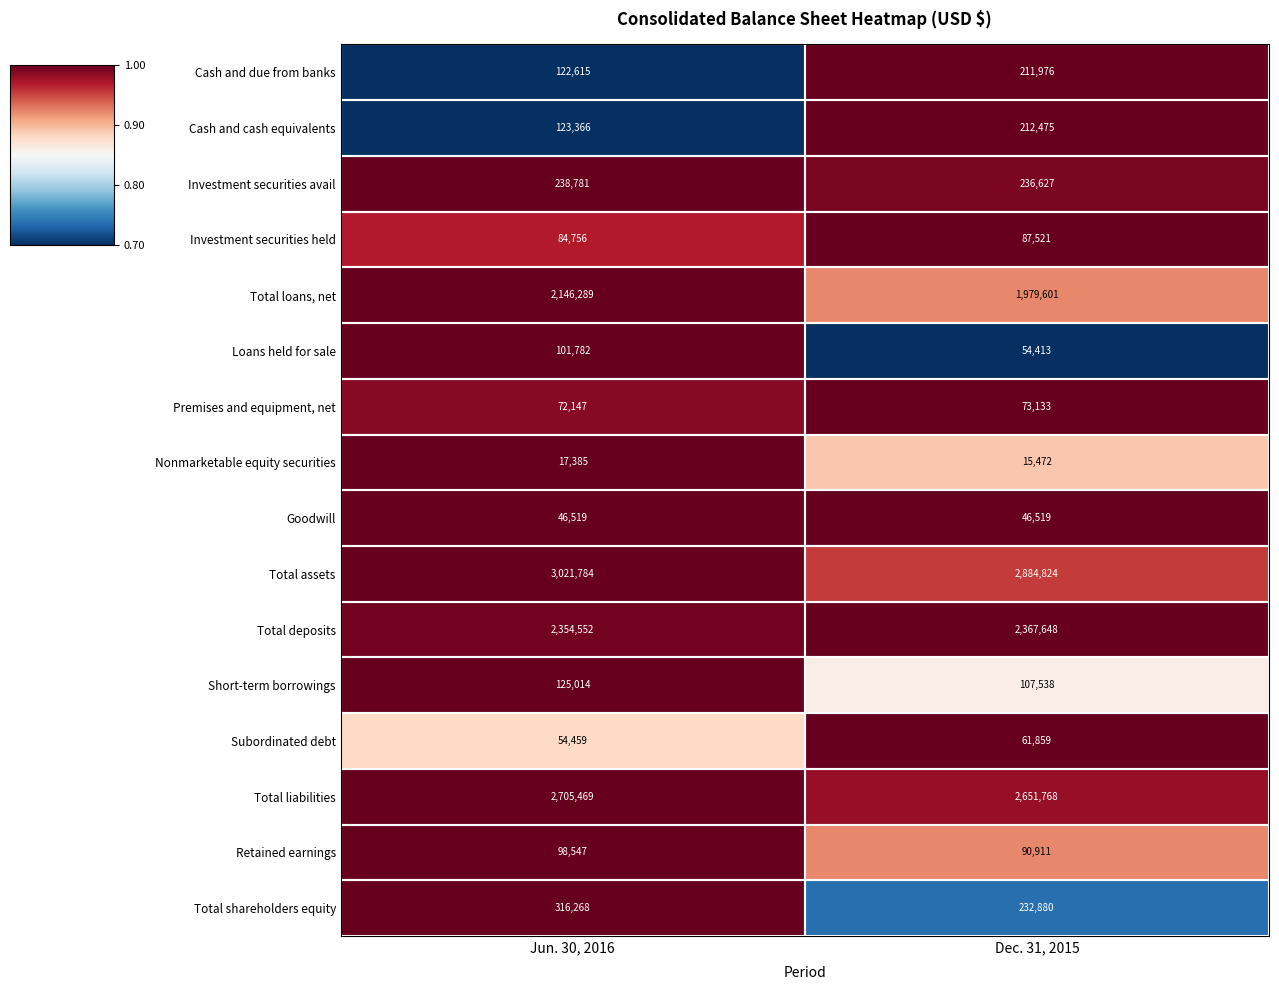

What is the approximate value of Short-term borrowings at Dec. 31, 2015, to the nearest 50?

107550